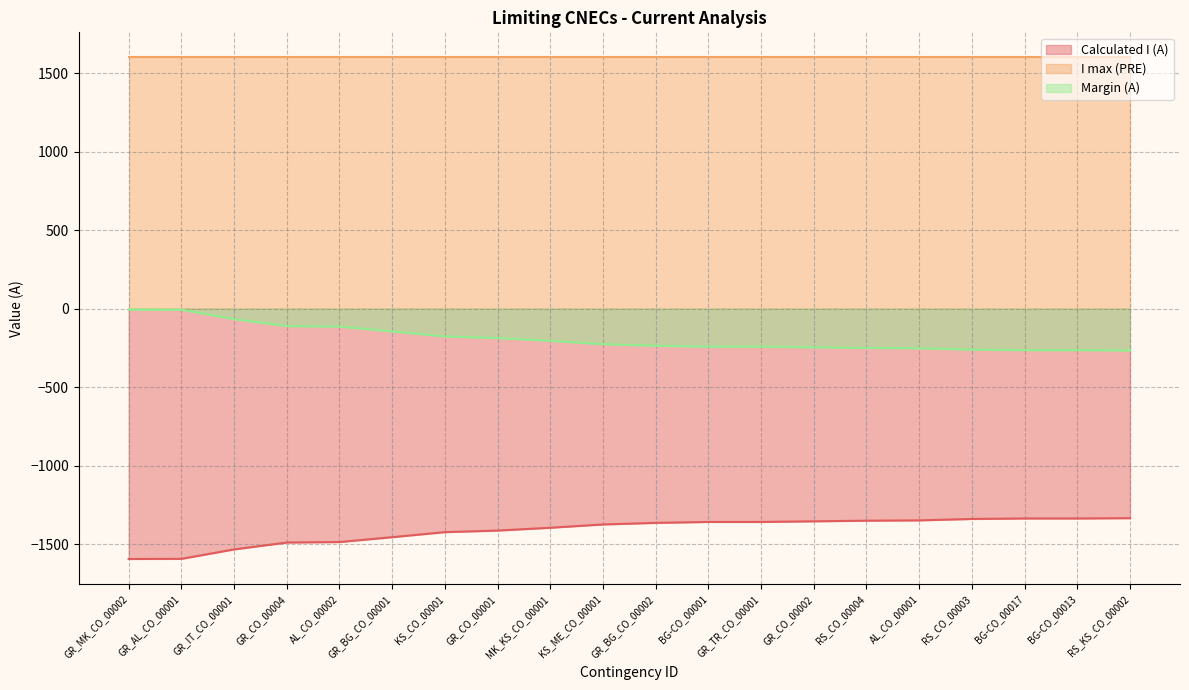

True or false: Margin (A) and I max (PRE) intersect in this chart.

False